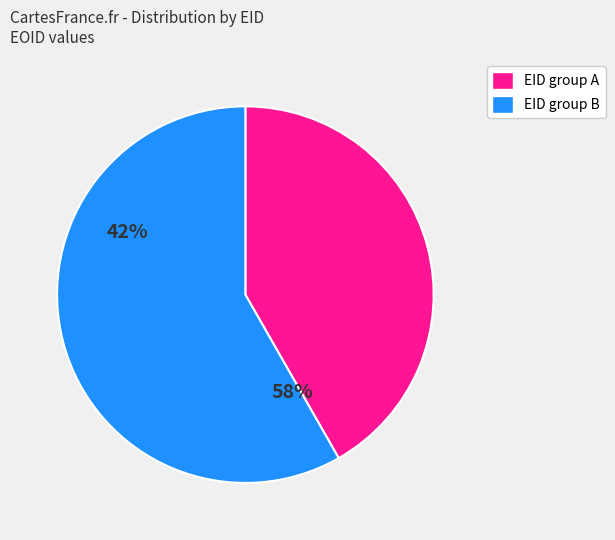

Does any single category account for the majority?

Yes